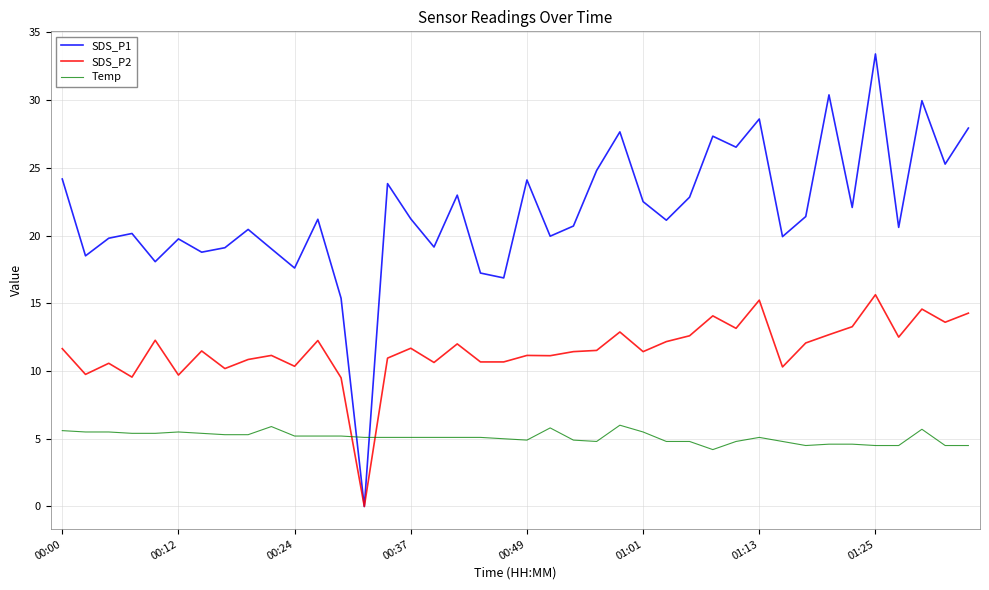

What is the greatest value displayed?

33.4